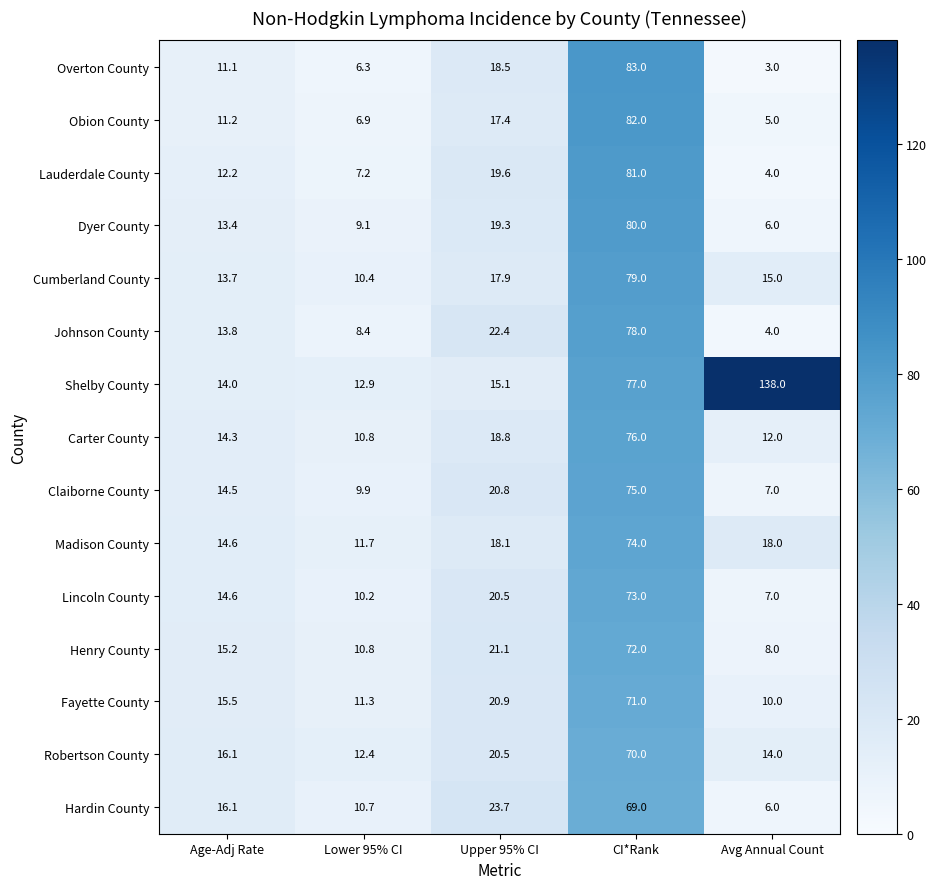

At which category does the chart reach its peak across all series?

Avg Annual Count